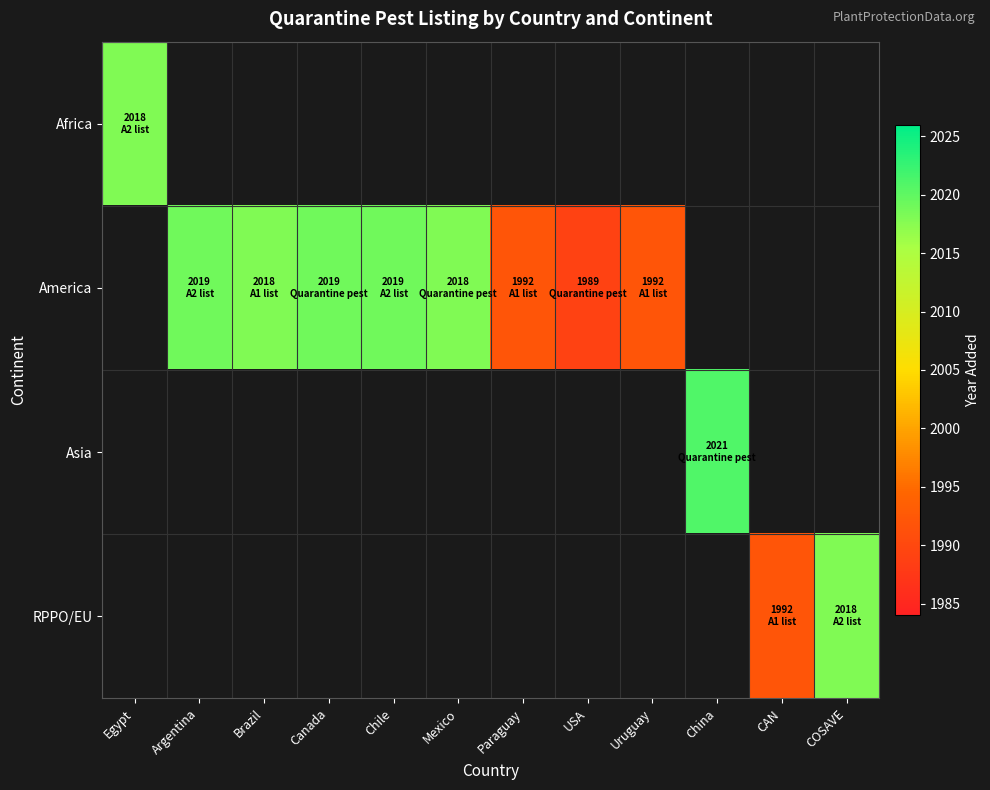

At which category does the chart reach its peak across all series?

China